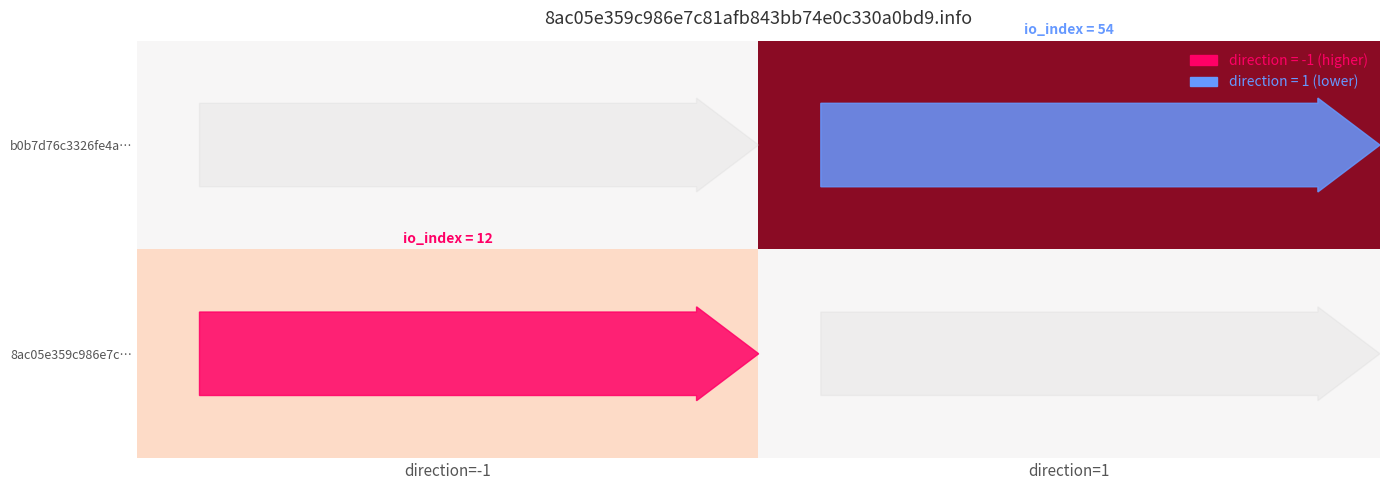

List the series in order of their overall mean, highest first.

b0b7d76c3326fe4a…, 8ac05e359c986e7c…